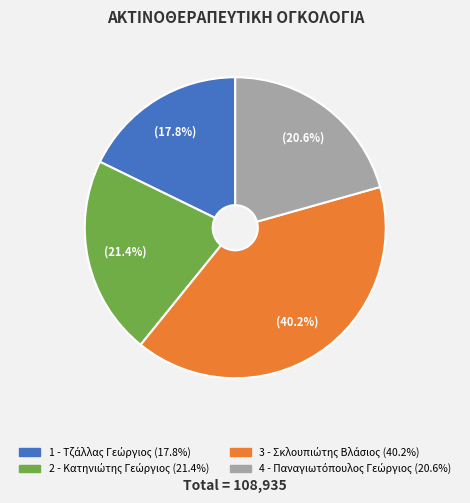

Does any single category account for the majority?

No